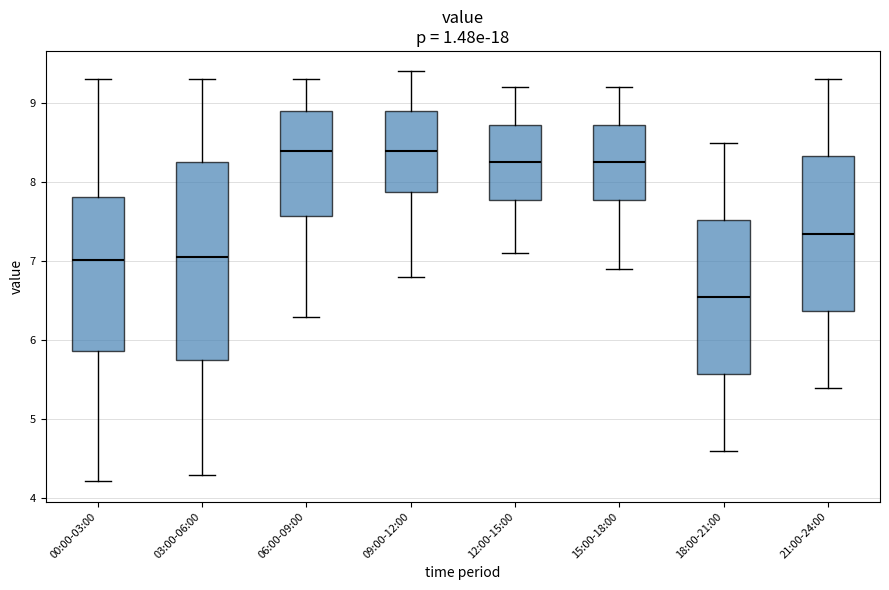

Reading left to right, transcribe this box plot: for each box, give where its median line is, the range the box spans, and where its two whiskers end, as read against the y-axis. The values are not printed on the chart, so give them approximately, as read against the axis.

00:00-03:00: median 7.0, box 5.9 to 7.8, whiskers 4.2 to 9.3
03:00-06:00: median 7.1, box 5.8 to 8.3, whiskers 4.3 to 9.3
06:00-09:00: median 8.4, box 7.6 to 8.9, whiskers 6.3 to 9.3
09:00-12:00: median 8.4, box 7.9 to 8.9, whiskers 6.8 to 9.4
12:00-15:00: median 8.3, box 7.8 to 8.7, whiskers 7.1 to 9.2
15:00-18:00: median 8.3, box 7.8 to 8.7, whiskers 6.9 to 9.2
18:00-21:00: median 6.6, box 5.6 to 7.5, whiskers 4.6 to 8.5
21:00-24:00: median 7.4, box 6.4 to 8.3, whiskers 5.4 to 9.3